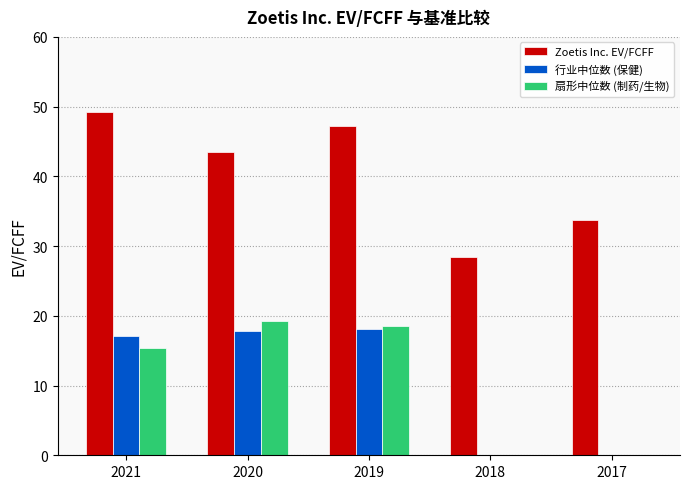

What is the sum of the Zoetis Inc. EV/FCFF values at 2020 and 2017?

77.2